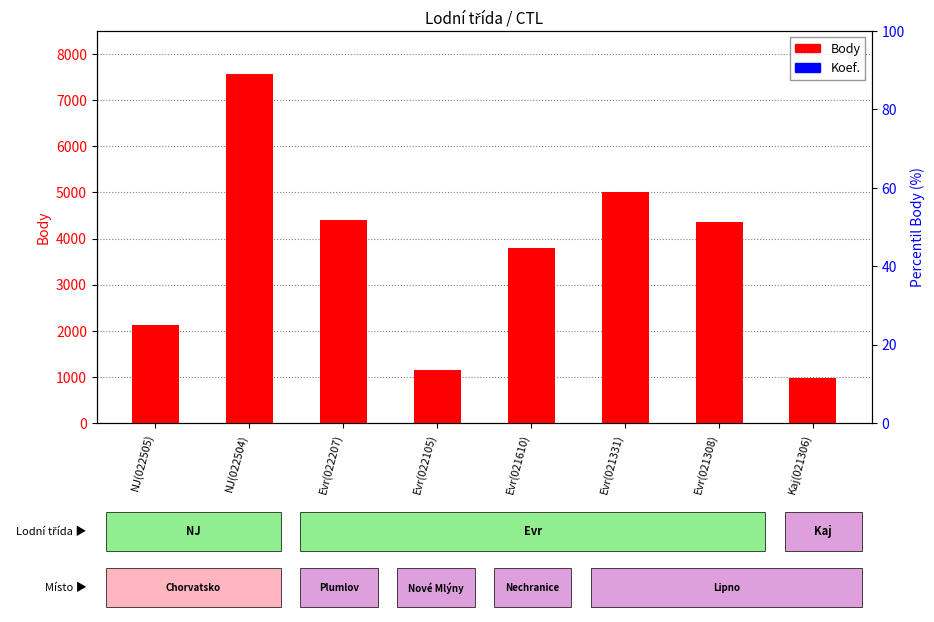

What is the minimum value shown in the chart?

3